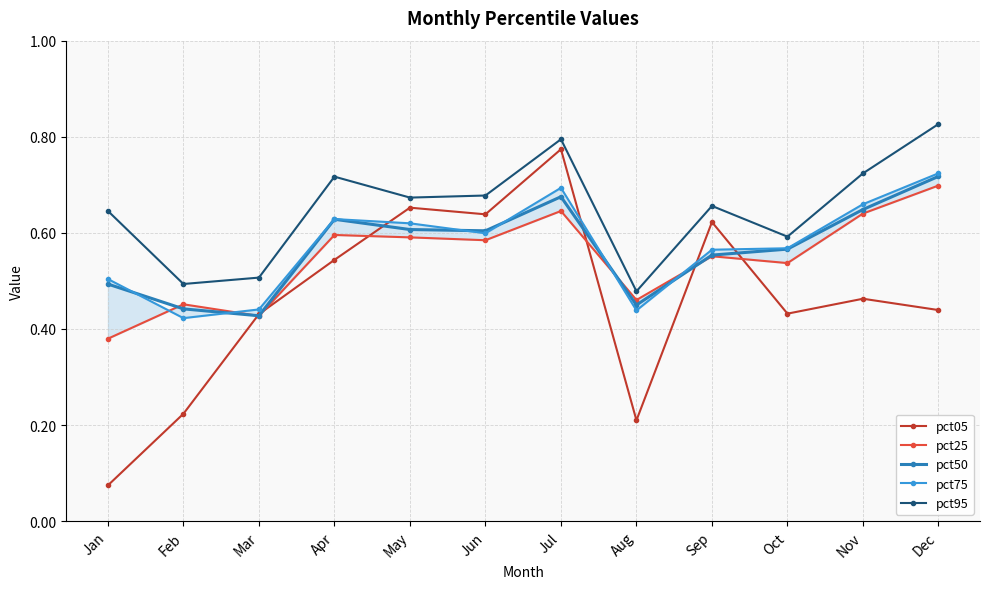

Reading left to right, what are all the values shown in this chart?

pct05: 0.1	0.2	0.4	0.5	0.7	0.6	0.8	0.2	0.6	0.4	0.5	0.4
pct25: 0.4	0.5	0.4	0.6	0.6	0.6	0.6	0.5	0.6	0.5	0.6	0.7
pct50: 0.5	0.4	0.4	0.6	0.6	0.6	0.7	0.4	0.6	0.6	0.6	0.7
pct75: 0.5	0.4	0.4	0.6	0.6	0.6	0.7	0.4	0.6	0.6	0.7	0.7
pct95: 0.6	0.5	0.5	0.7	0.7	0.7	0.8	0.5	0.7	0.6	0.7	0.8